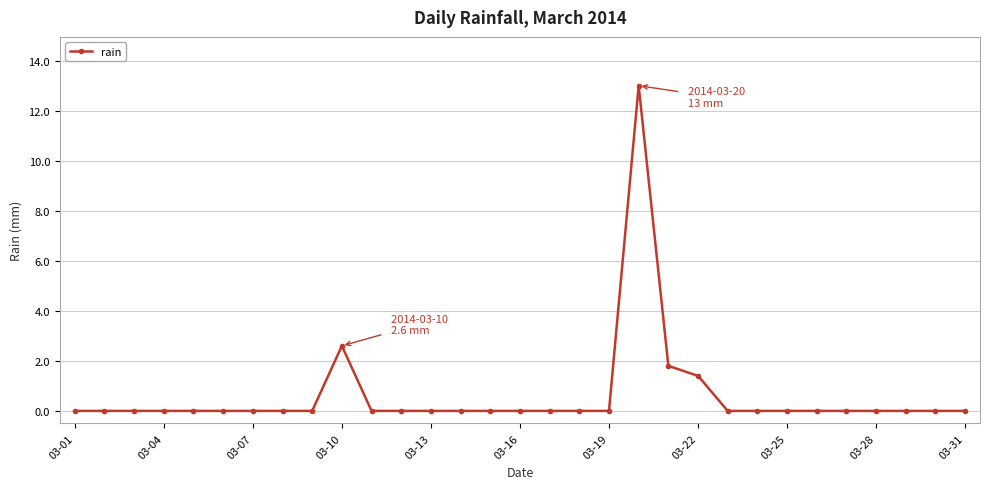

What is the greatest value displayed?

13.0